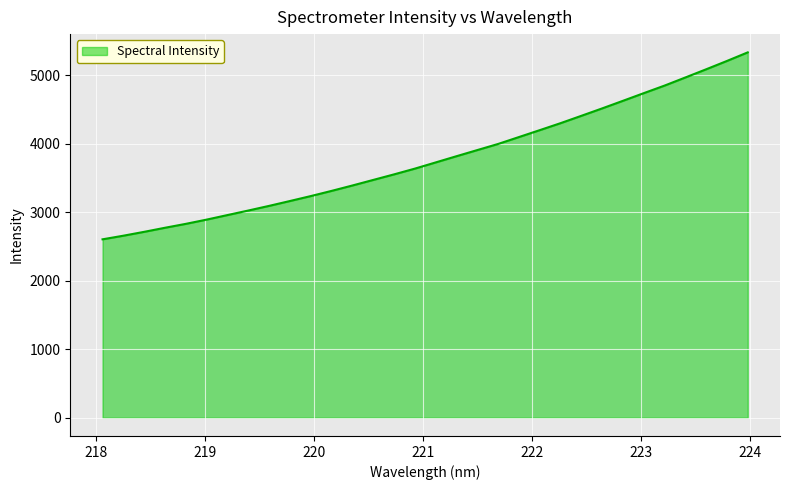

What is the smallest value displayed?

2603.0